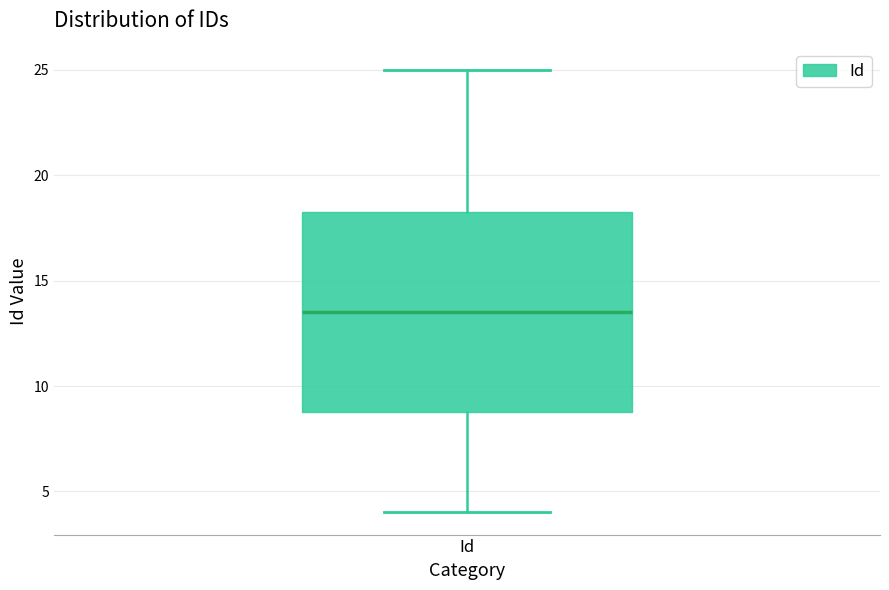

Where does the upper whisker of the box for Id end on the y-axis? The values are not printed on the chart, so give them approximately, as read against the axis.

25.0